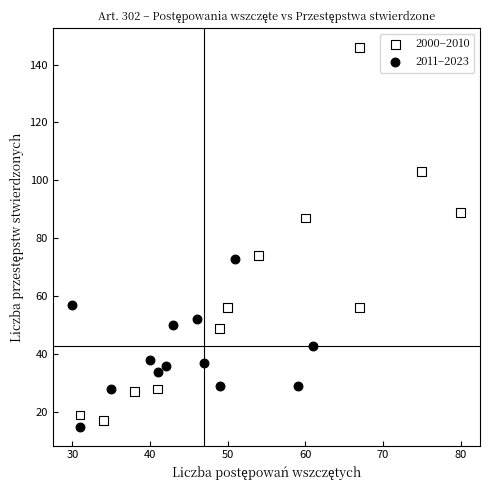

Which series contains the highest Y value?

2000–2010